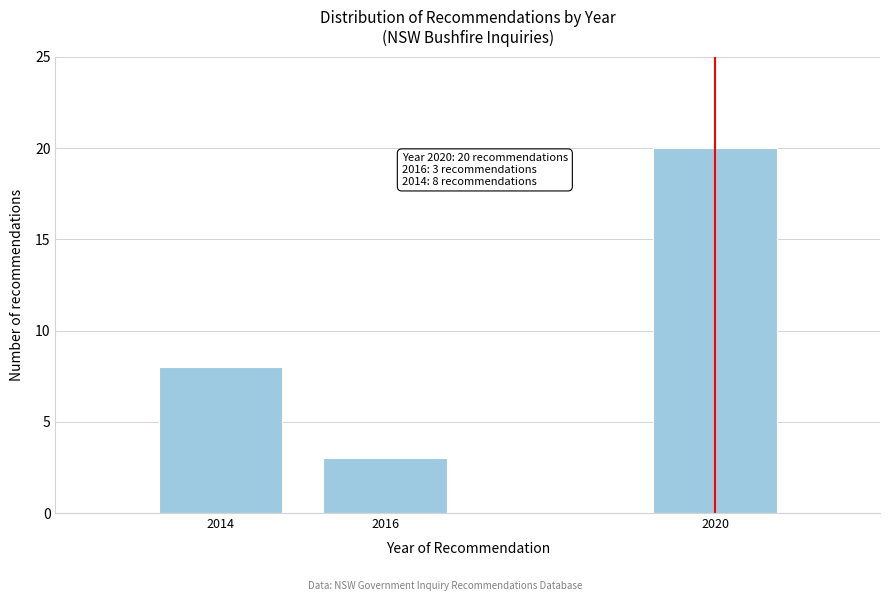

Reading right to left, what are all the values shown in this chart?

20	3	8